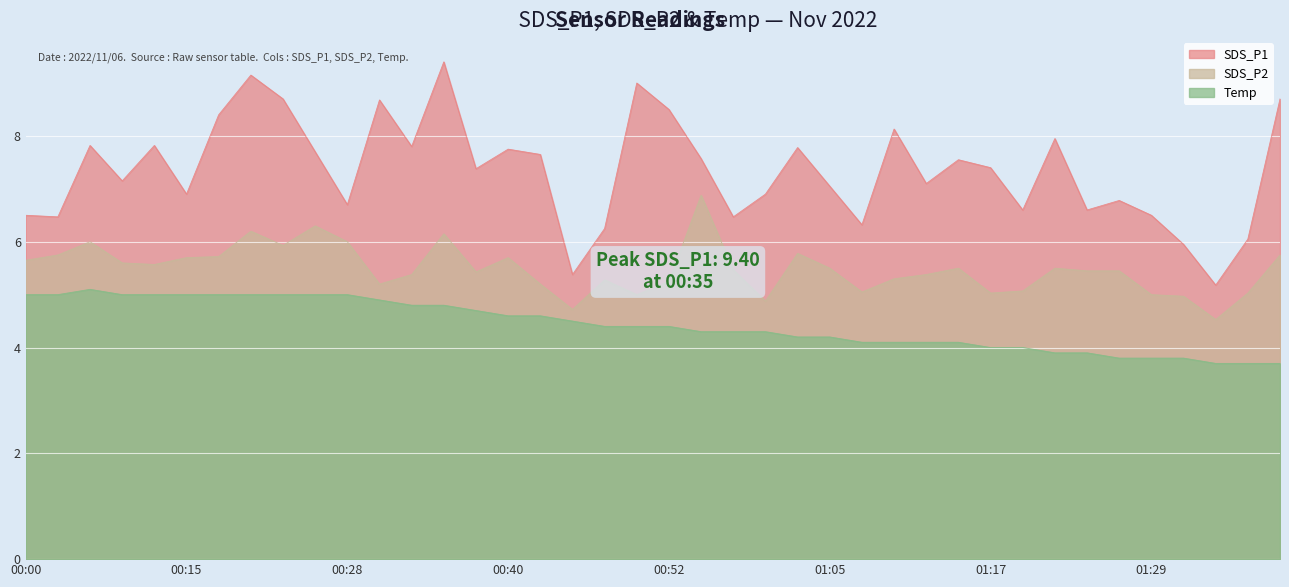

What is the total value across all series at 00:18?

19.1